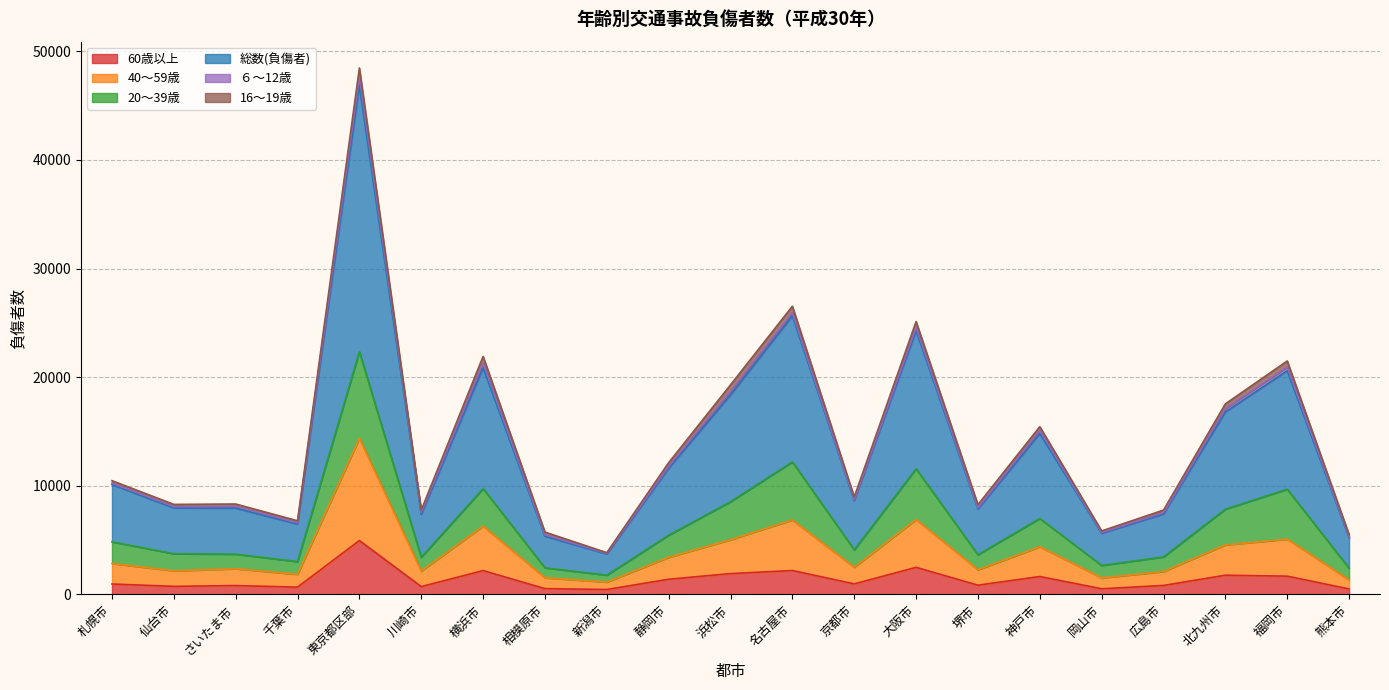

In 40～59歳, how many points are lower than both neighbors (excluding endpoints)?

7